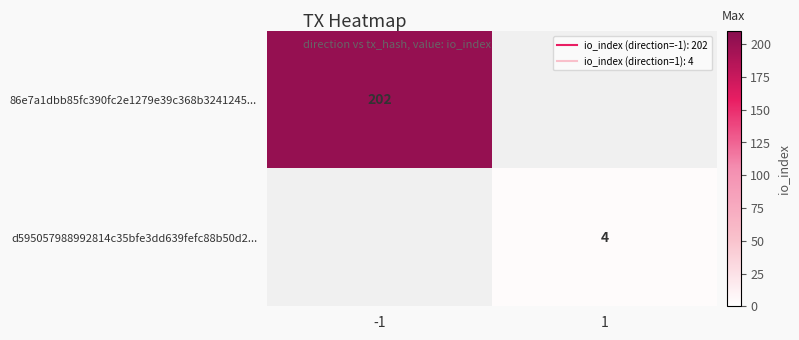

What is the minimum value for 86e7a1dbb85fc390fc2e1279e39c368b3241245...?

202.0